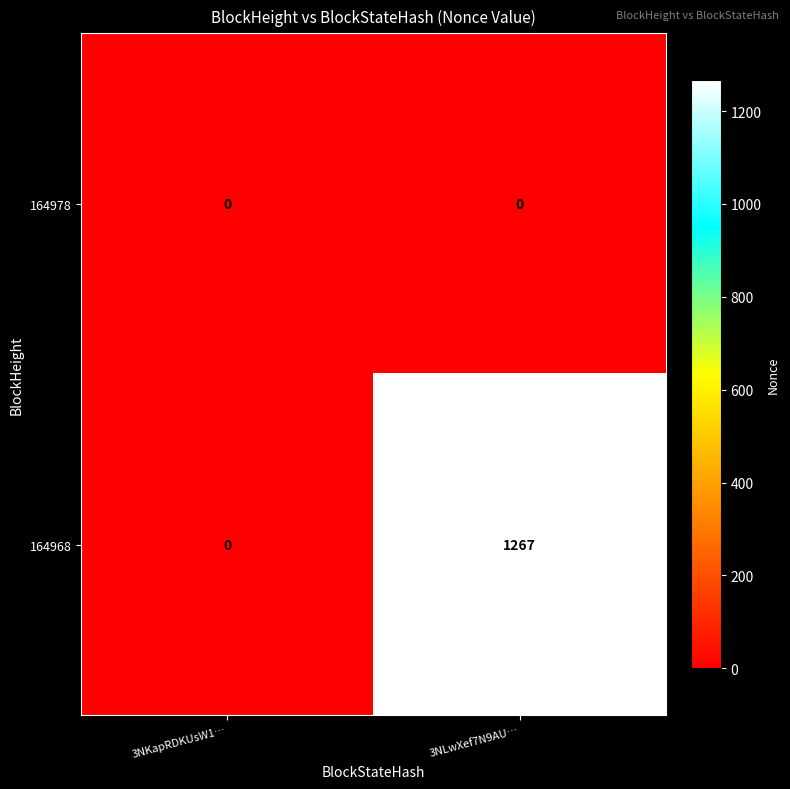

Reading right to left, what are all the values shown in this chart?

164978: 3NLwXef7N9AU…=0	3NKapRDKUsW1…=0
164968: 3NLwXef7N9AU…=1267	3NKapRDKUsW1…=0